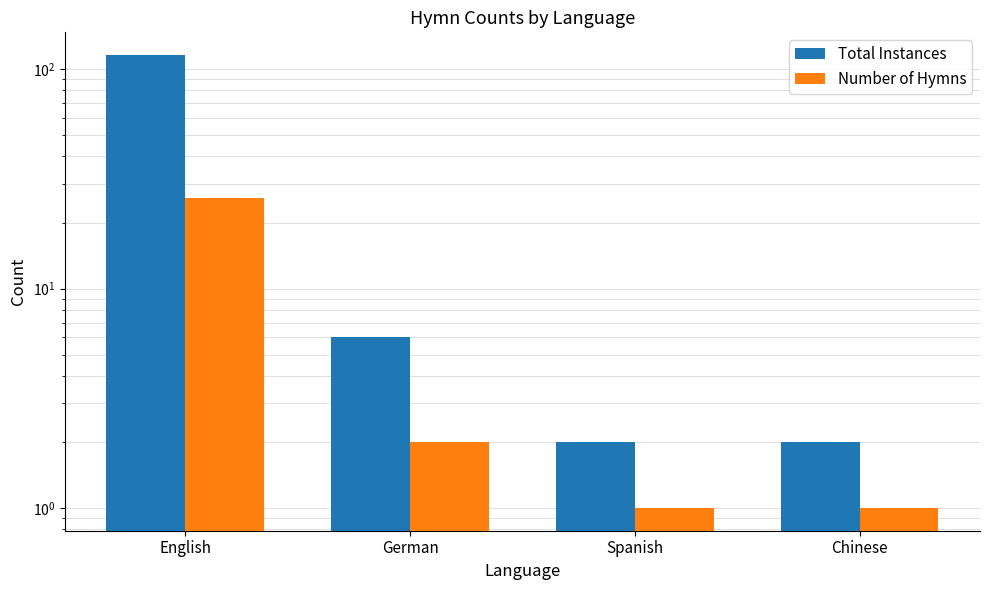

What is the value of the Number of Hymns bar at the 2nd from the left?

2